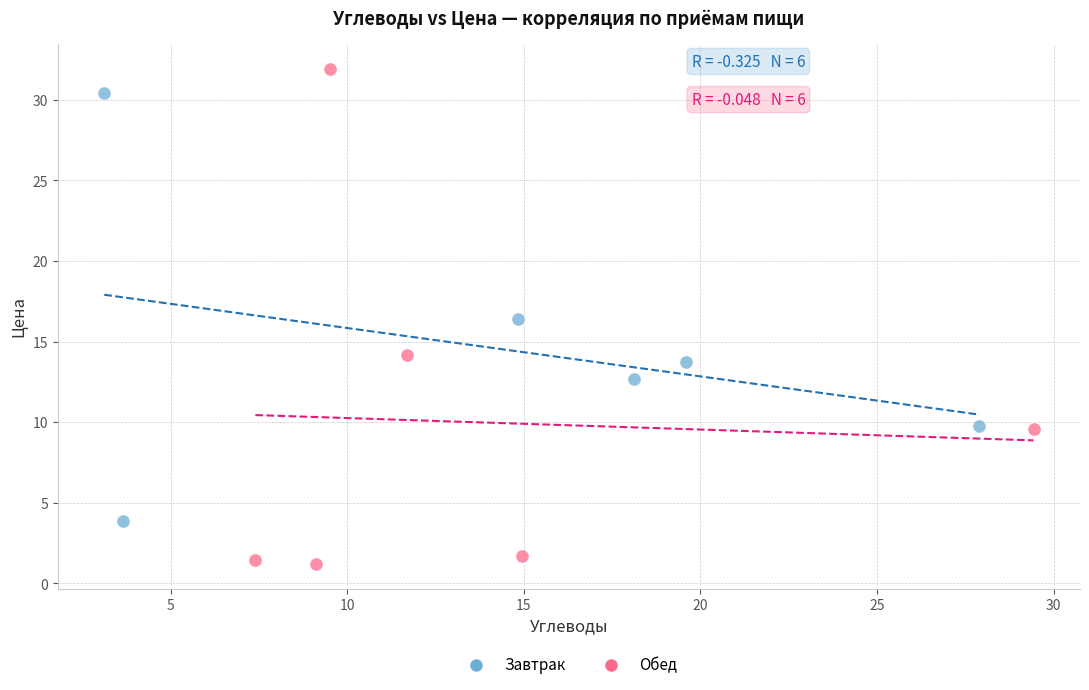

Which series contains the lowest Y value?

Обед